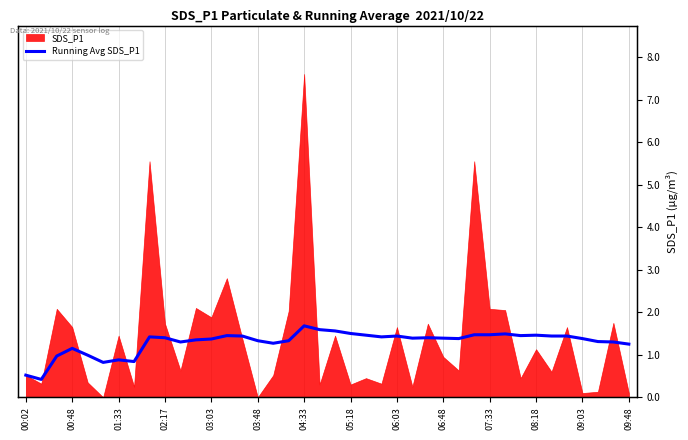

What is the sum of the values at 03:03 and 35?

2.4